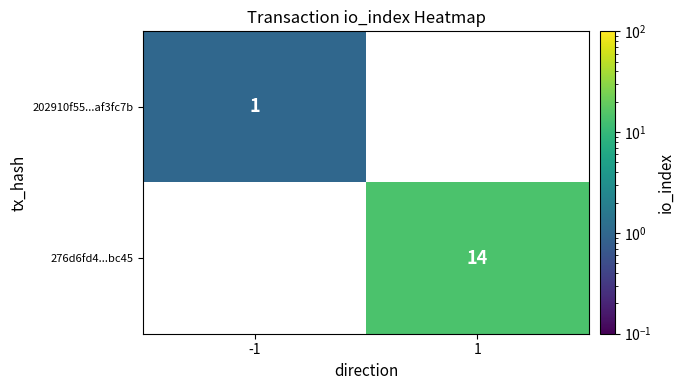

The 276d6fd4...bc45 series shows 21 at 1. True or false?

False